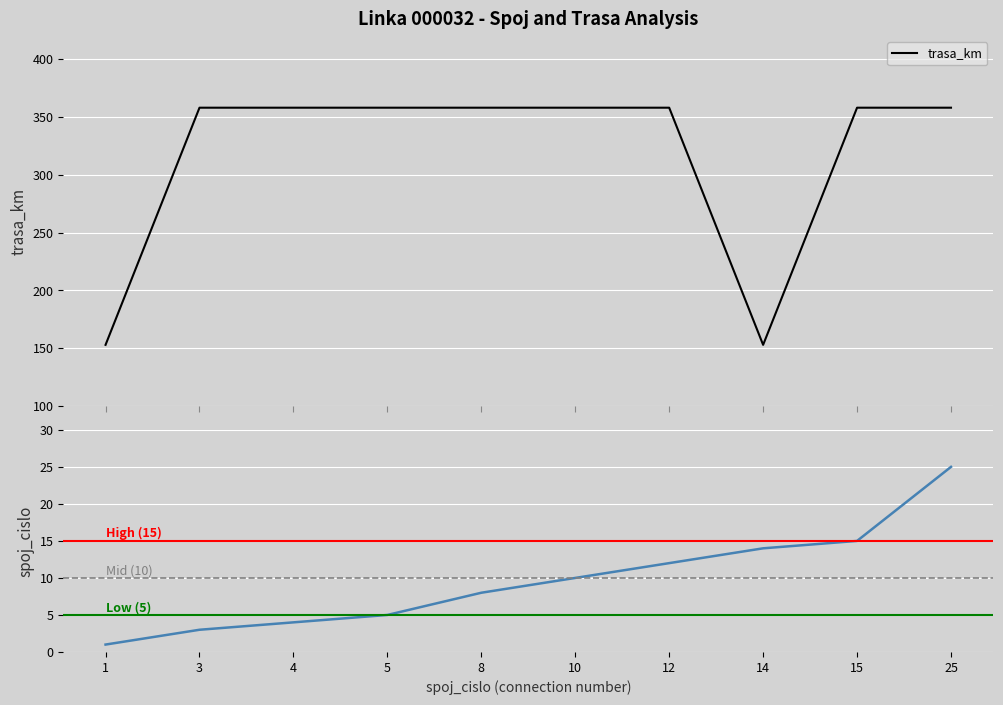

Where is trasa_km nearest to the value 255?

1